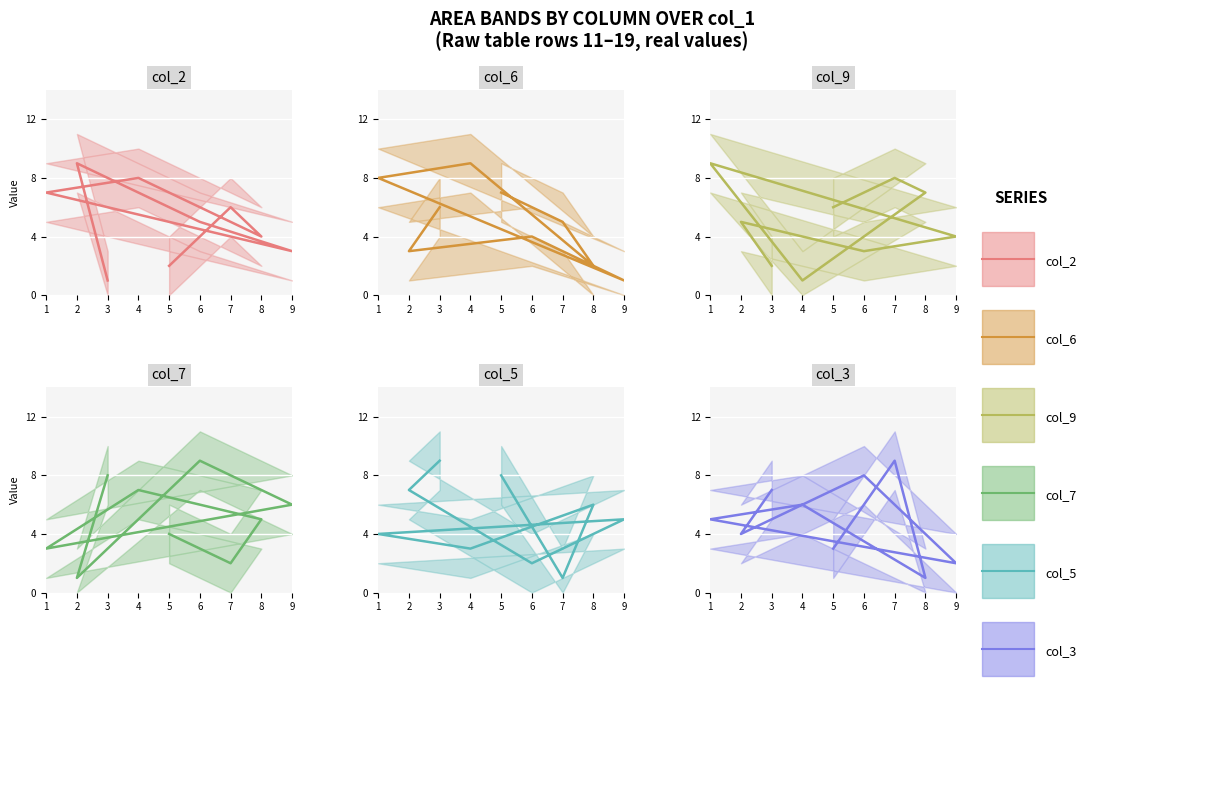

Reading right to left, list all the values displayed in this chart.

col_2: 3=1	2=9	6=5	9=3	1=7	4=8	8=4	7=6	5=2
col_6: 3=6	2=3	6=4	9=1	1=8	4=9	8=2	7=5	5=7
col_9: 3=2	2=5	6=3	9=4	1=9	4=1	8=7	7=8	5=6
col_7: 3=8	2=1	6=9	9=6	1=3	4=7	8=5	7=2	5=4
col_5: 3=9	2=7	6=2	9=5	1=4	4=3	8=6	7=1	5=8
col_3: 3=7	2=4	6=8	9=2	1=5	4=6	8=1	7=9	5=3